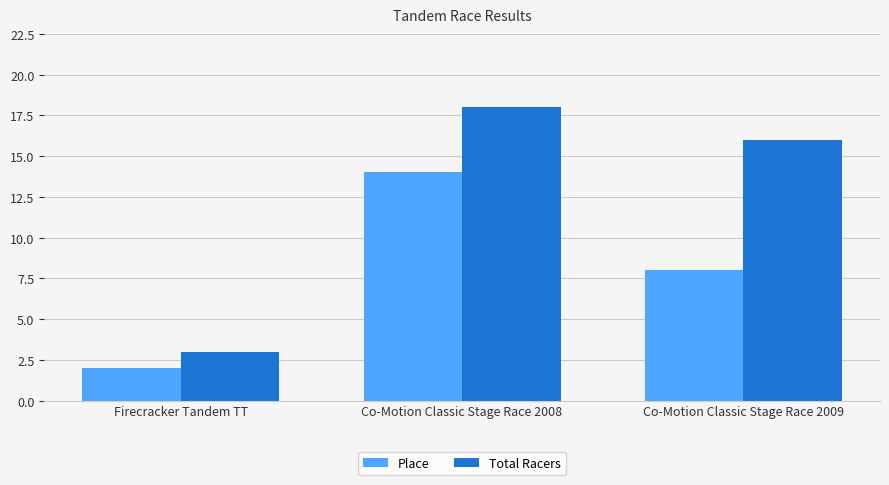

Which series has the largest total across all categories?

Total Racers